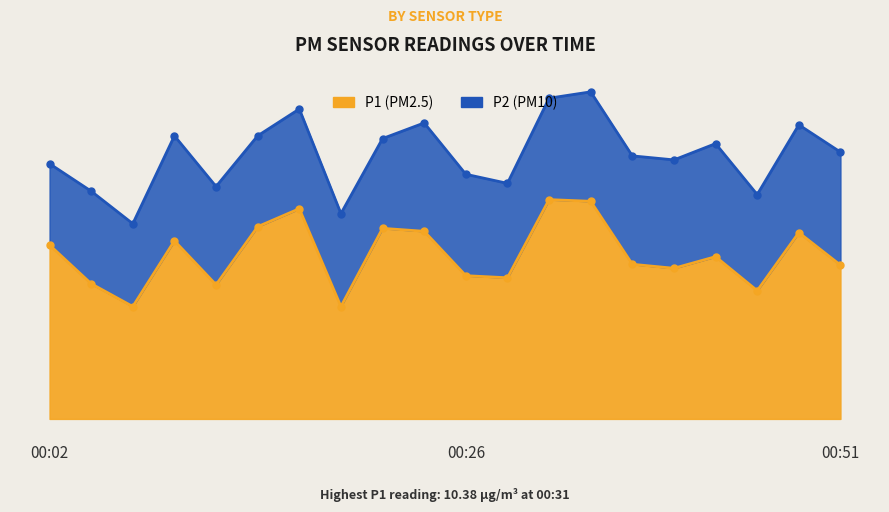

What is the minimum value shown in the chart?

5.3